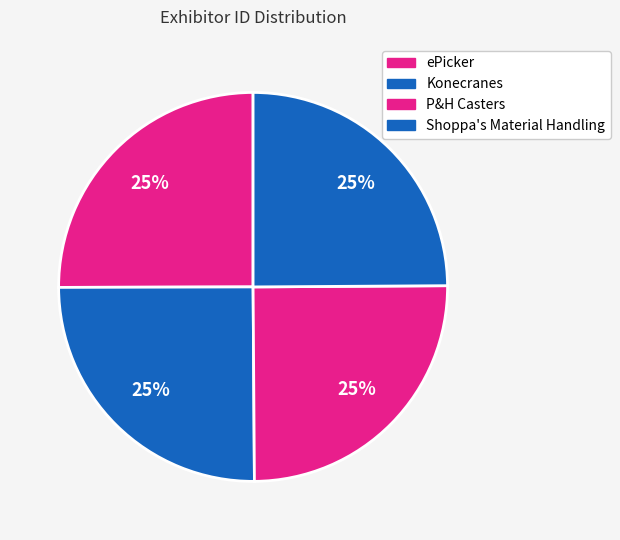

To the nearest percent, what percentage of the pie is P&H Casters?

25%